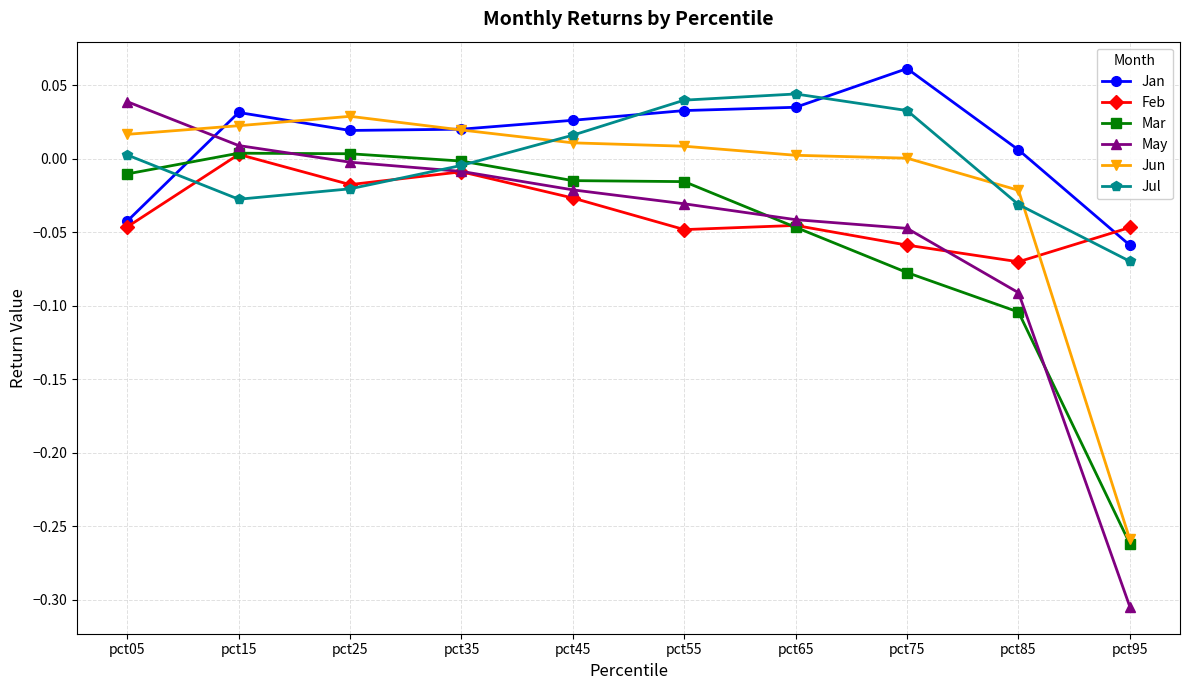

How many intersections are there between Feb and Jul?

3